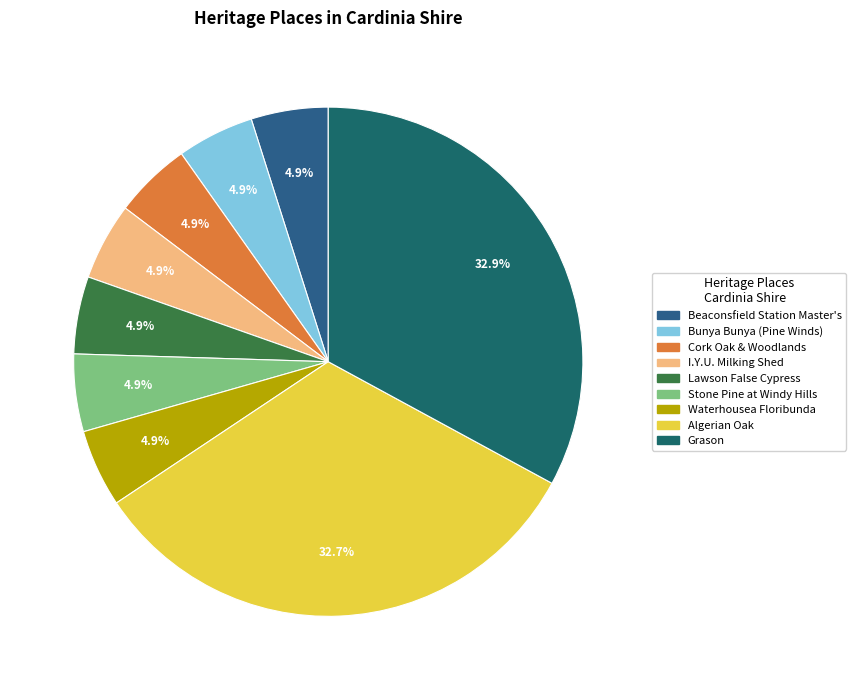

Does any single category account for the majority?

No